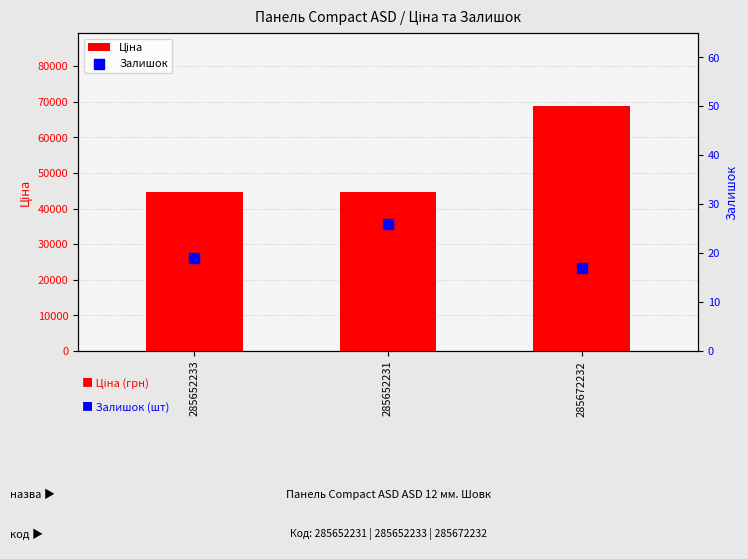

At which category is the sum across all series the highest?

285672232